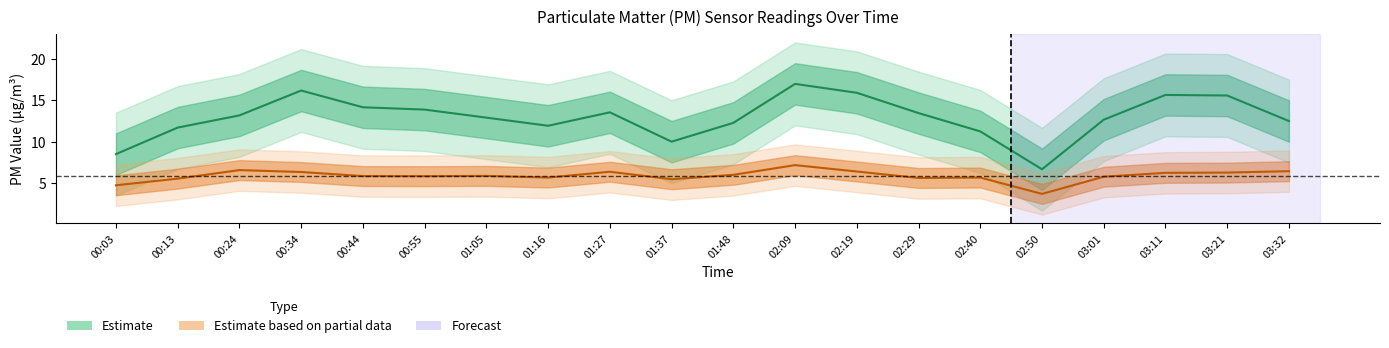

What is the difference between the P1 values at 00:34 and 00:03?

7.7